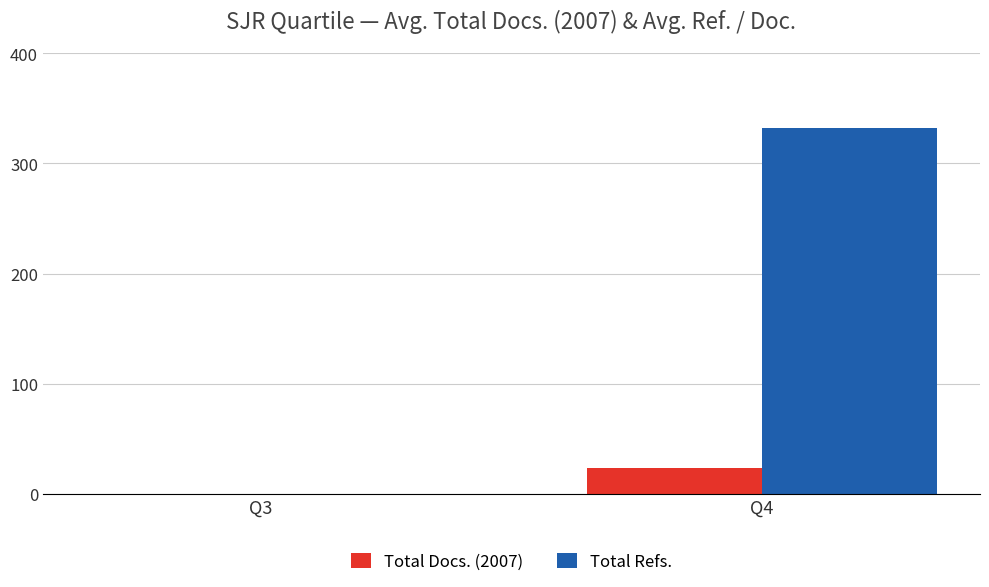

The Total Refs. series shows 332 at Q4. True or false?

True